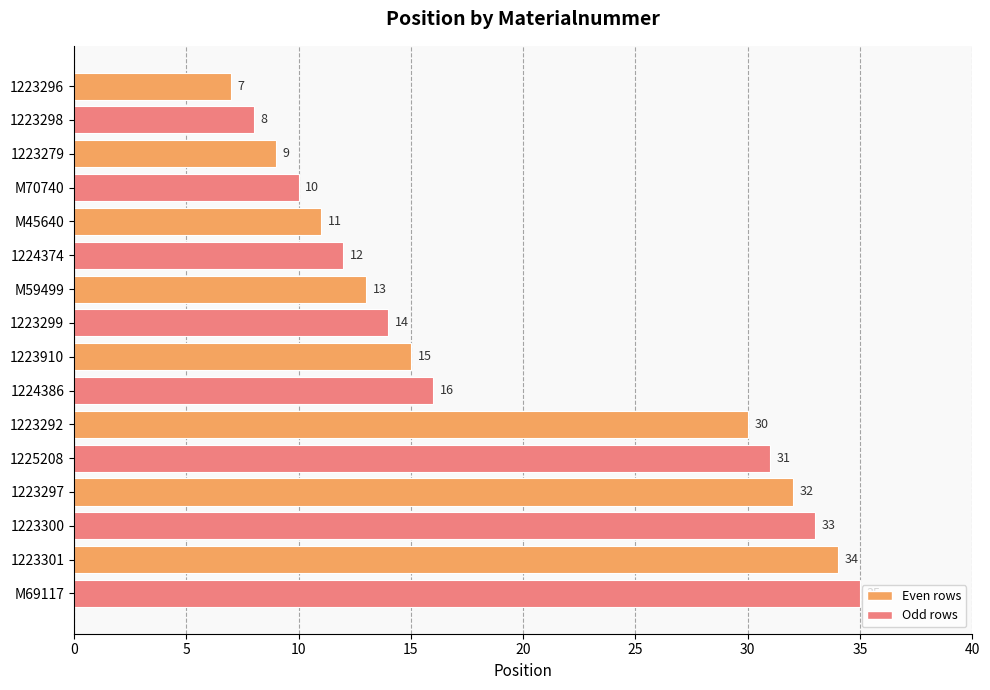

What position from the top is 1224374?

6